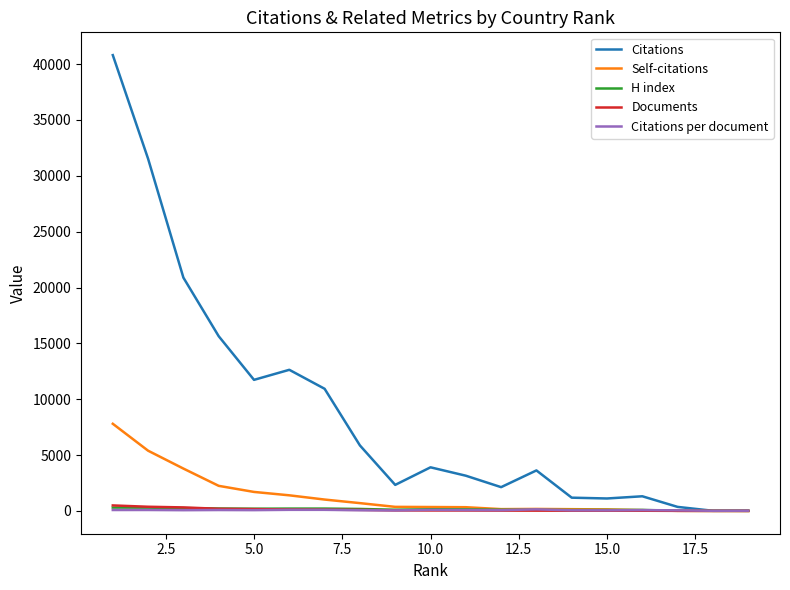

Which series has the largest total across all categories?

Citations